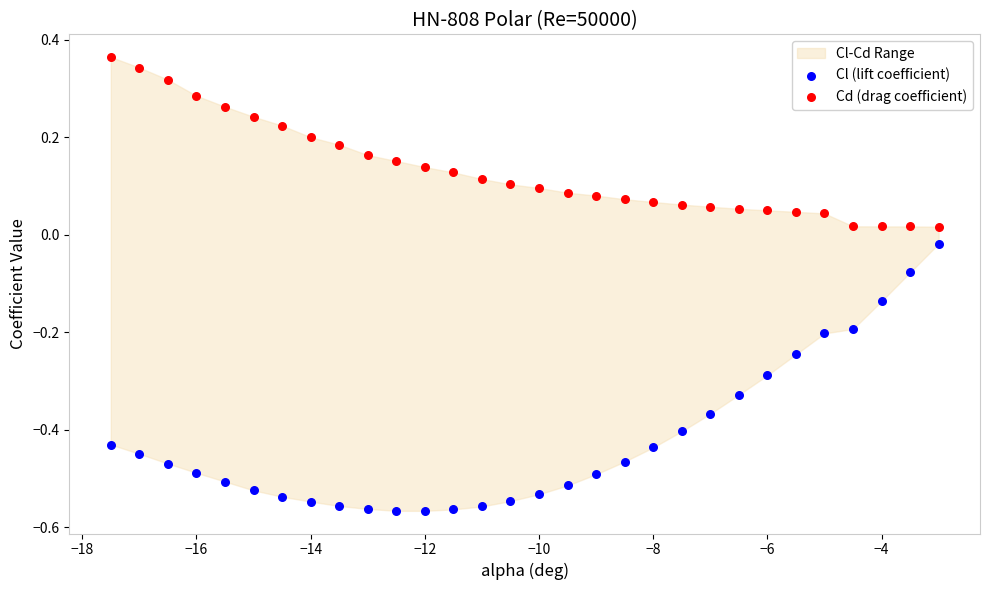

Which series contains the highest Y value?

Cd (drag coefficient)